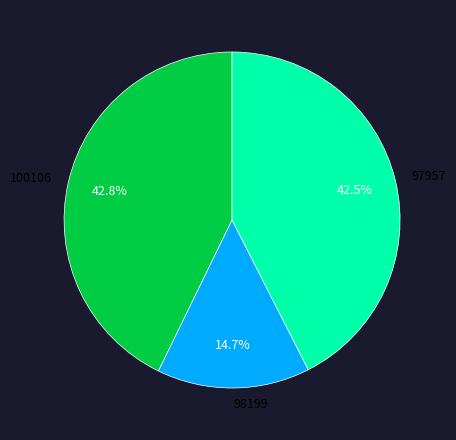

Approximately how many times larger is the value at 98199 compared to 97957?

0.3